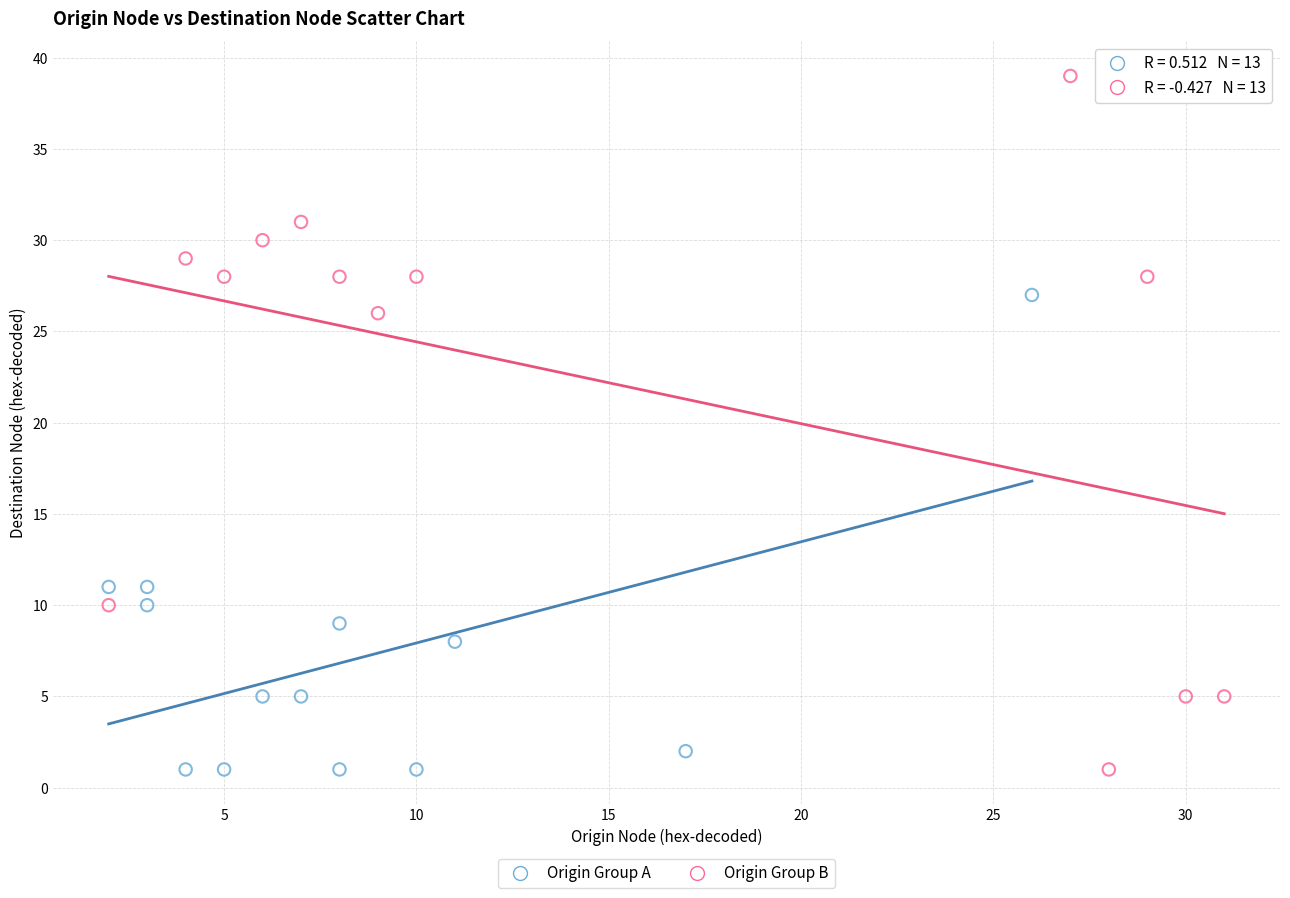

Which series reaches the maximum Y coordinate?

Origin Group B